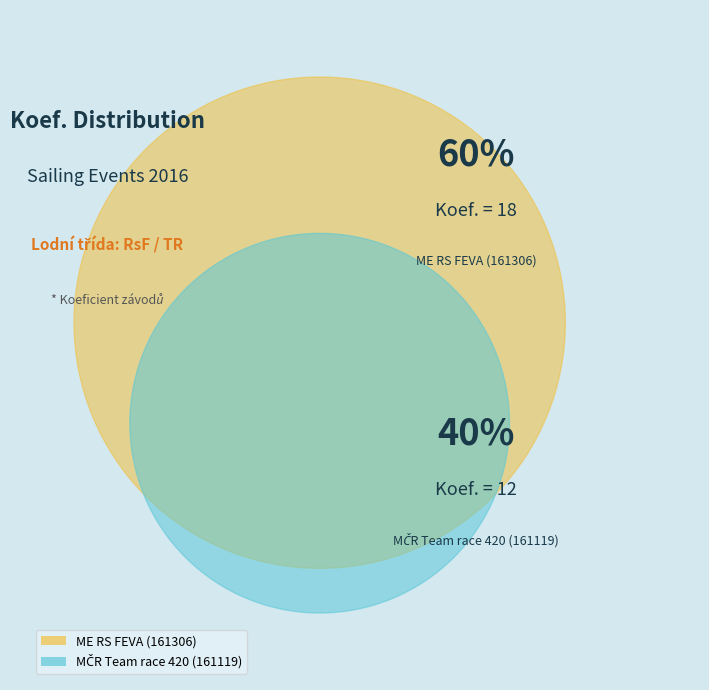

Count the number of slices in the pie.

2